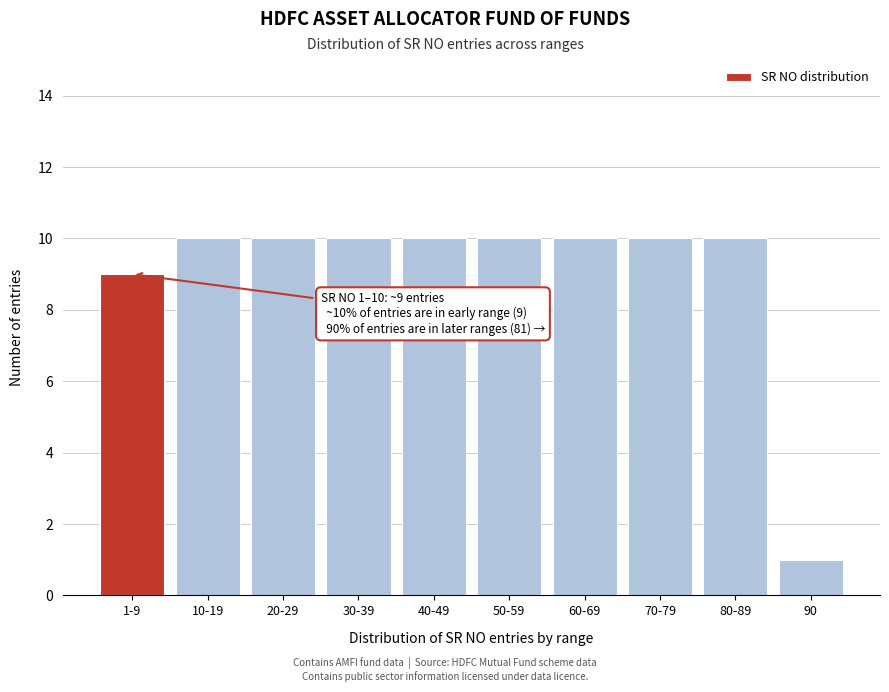

Reading left to right, what are all the values shown in this chart?

1-9=9	10-19=10	20-29=10	30-39=10	40-49=10	50-59=10	60-69=10	70-79=10	80-89=10	90=1